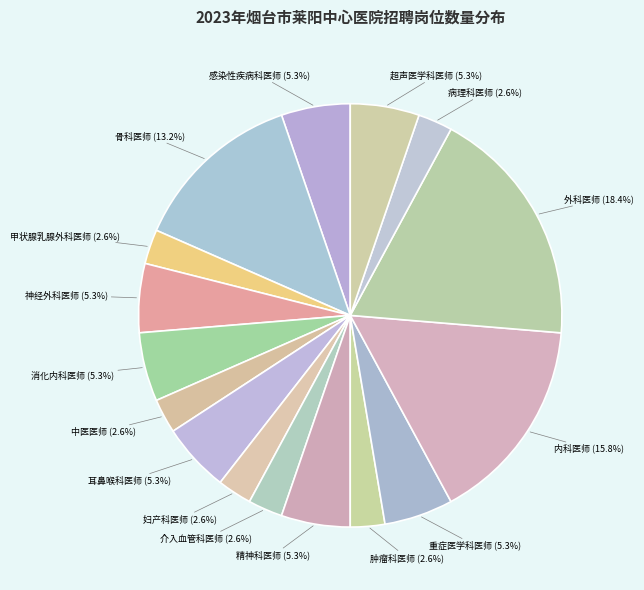

Approximately how many times larger is the value at 超声医学科医师 compared to 骨科医师?

0.4